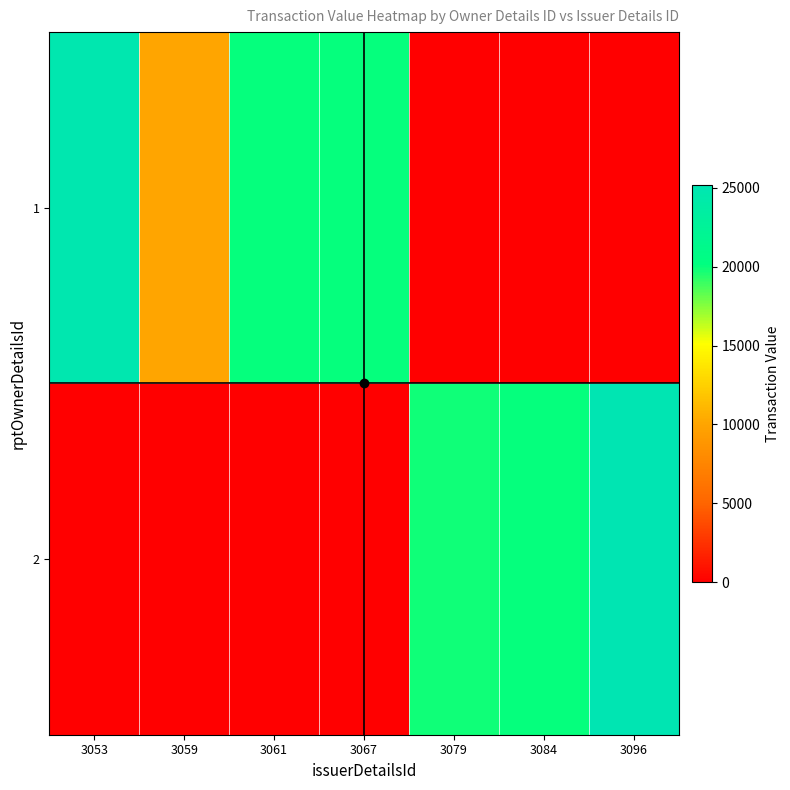

At how many categories does at least one series exceed 18130?

6